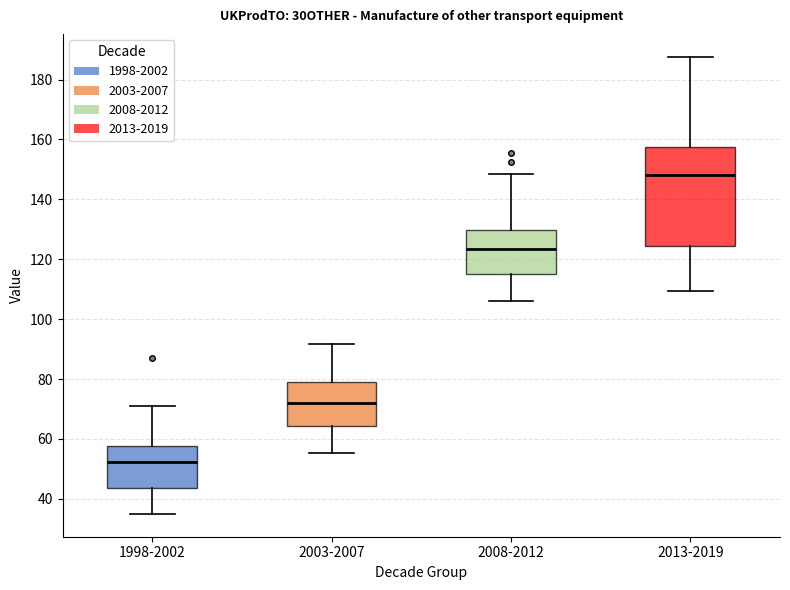

Where is the upper edge of the box for 2013-2019 on the y-axis? The values are not printed on the chart, so give them approximately, as read against the axis.

158